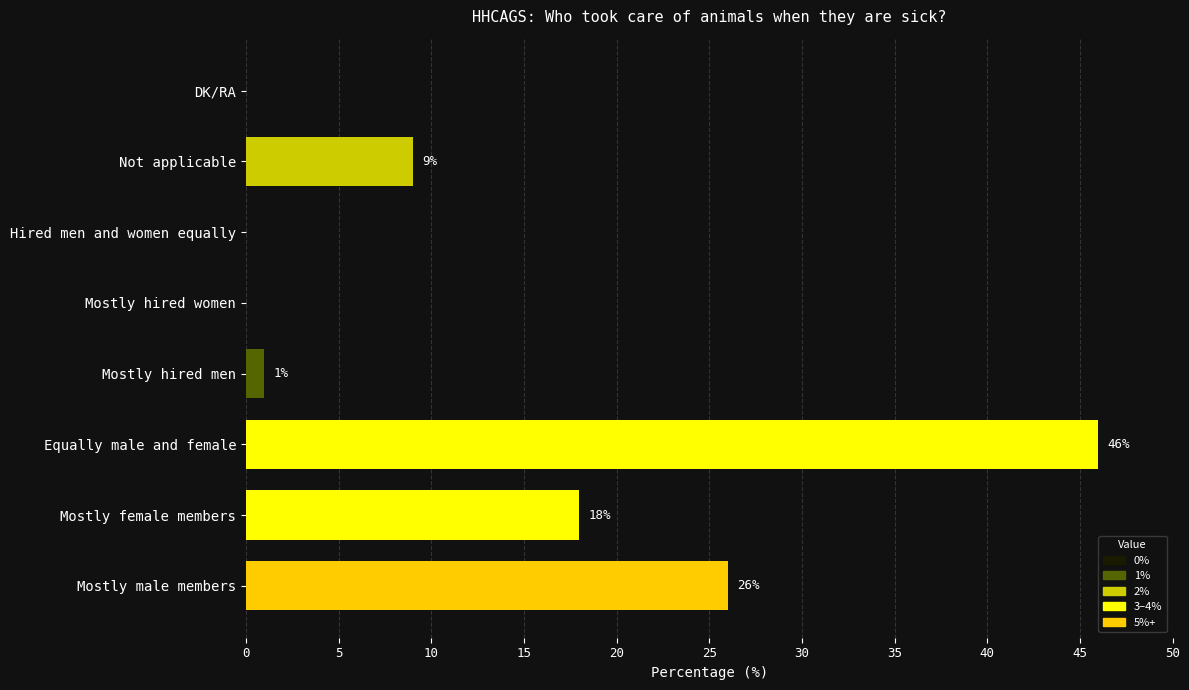

What is the change in value from Mostly female members to Mostly hired men?

-17